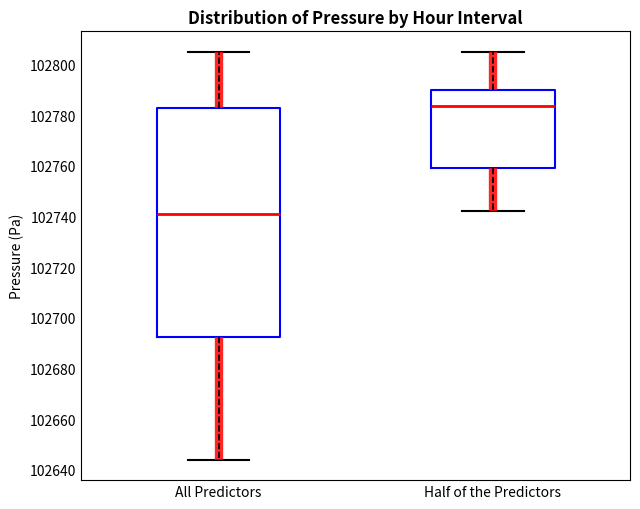

Comparing the boxes themselves (not the whiskers), which one is the tallest?

All Predictors